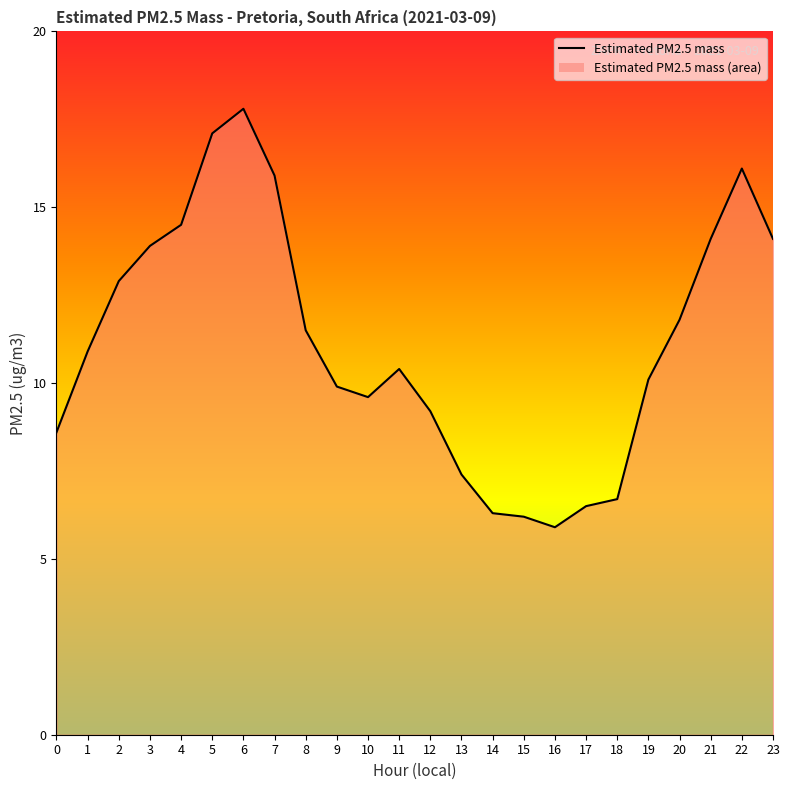

Count the number of categories in the chart.

24